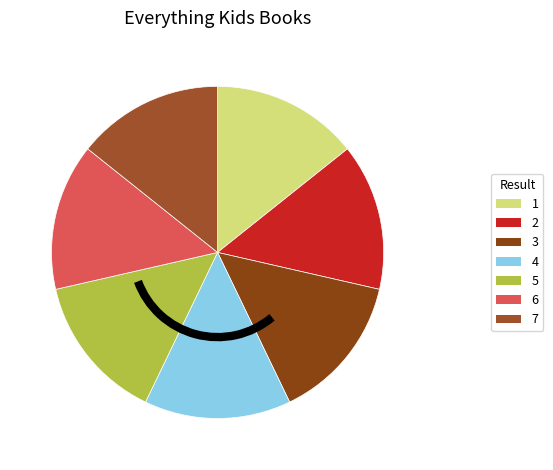

Does 1 represent more than half of the total?

No